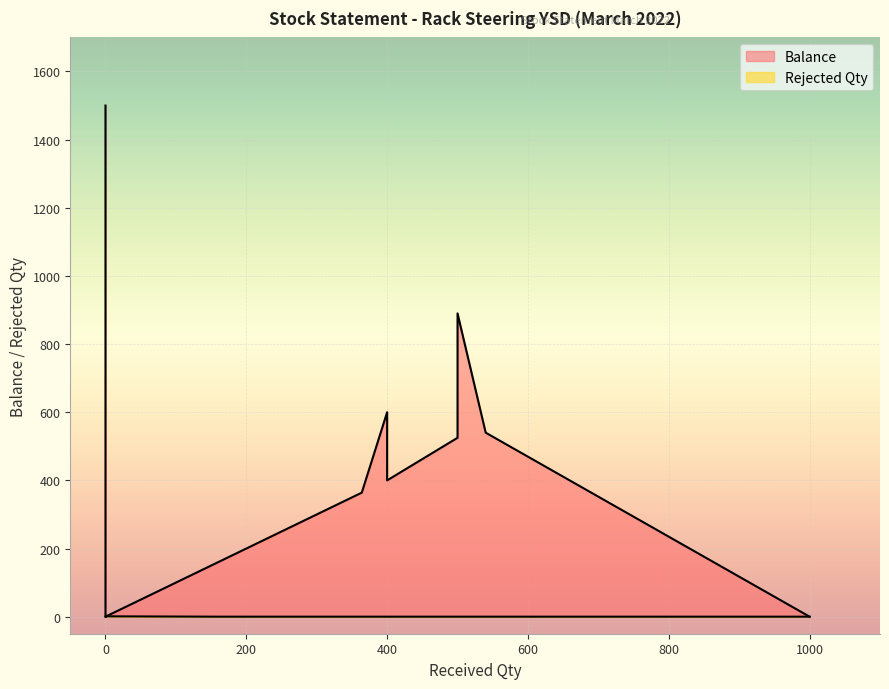

What is the difference between the maximum and second lowest values in the Rejected Qty series?

1